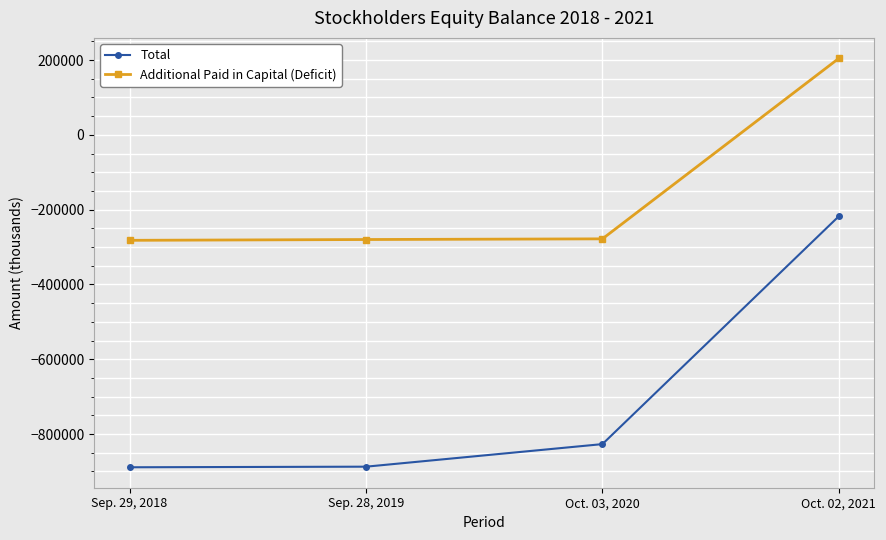

Rank the series by their average value, from lowest to highest.

Total, Additional Paid in Capital (Deficit)